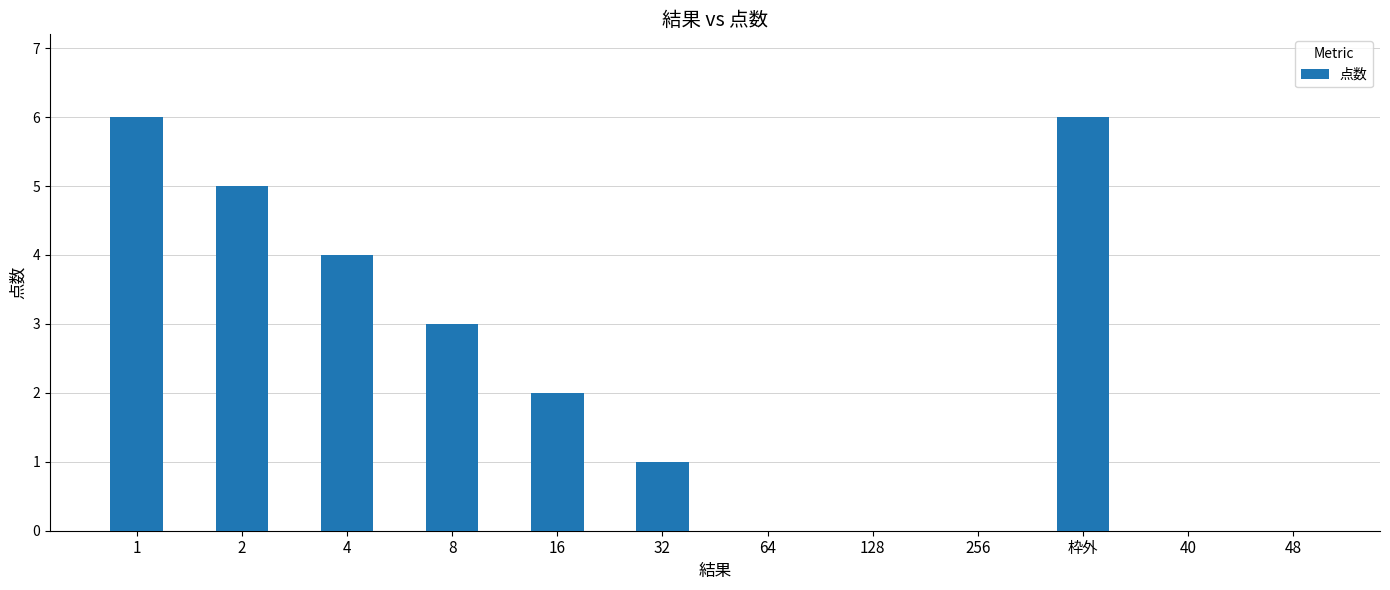

Is it true that the value at 64 is -4?

False